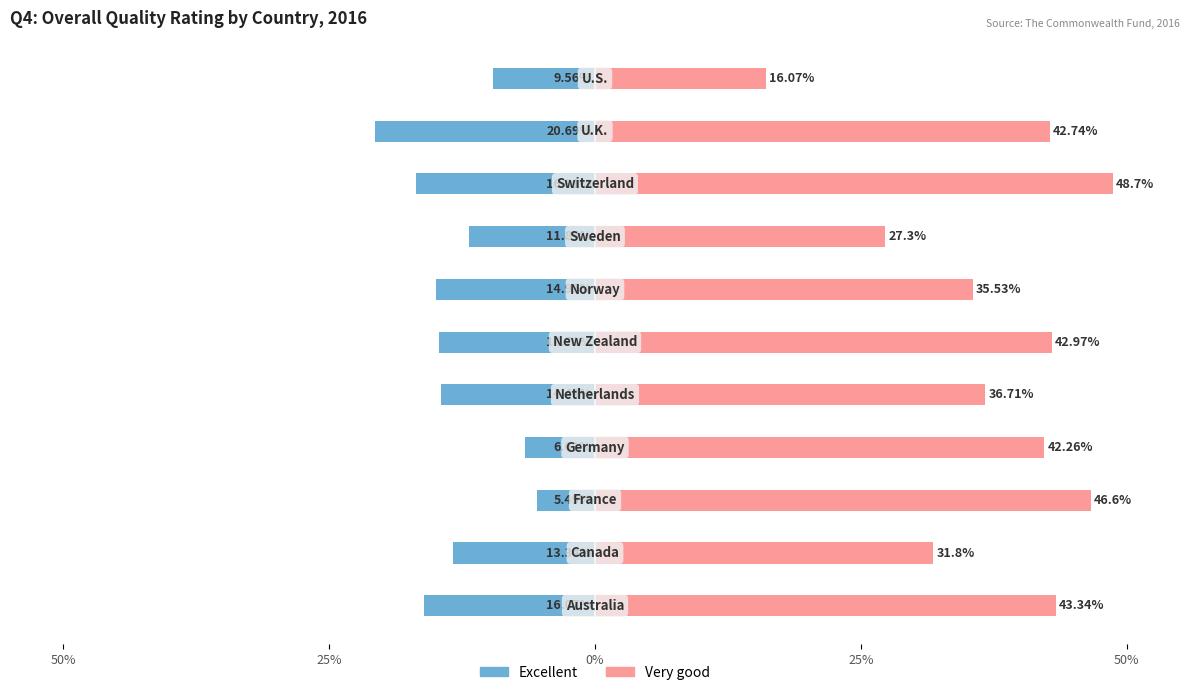

Reading left to right, what are all the values shown in this chart?

Excellent: -16.1	-13.3	-5.5	-6.6	-14.4	-14.7	-14.9	-11.8	-16.8	-20.7	-9.6
Very good: 43.3	31.8	46.6	42.3	36.7	43.0	35.5	27.3	48.7	42.7	16.1